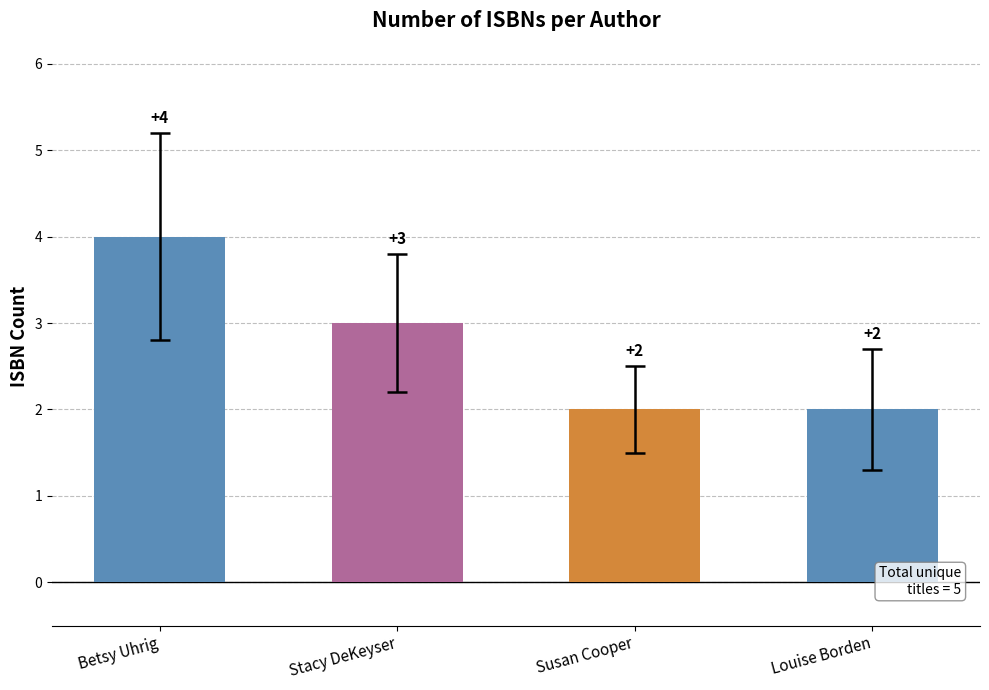

What is the greatest value displayed?

4